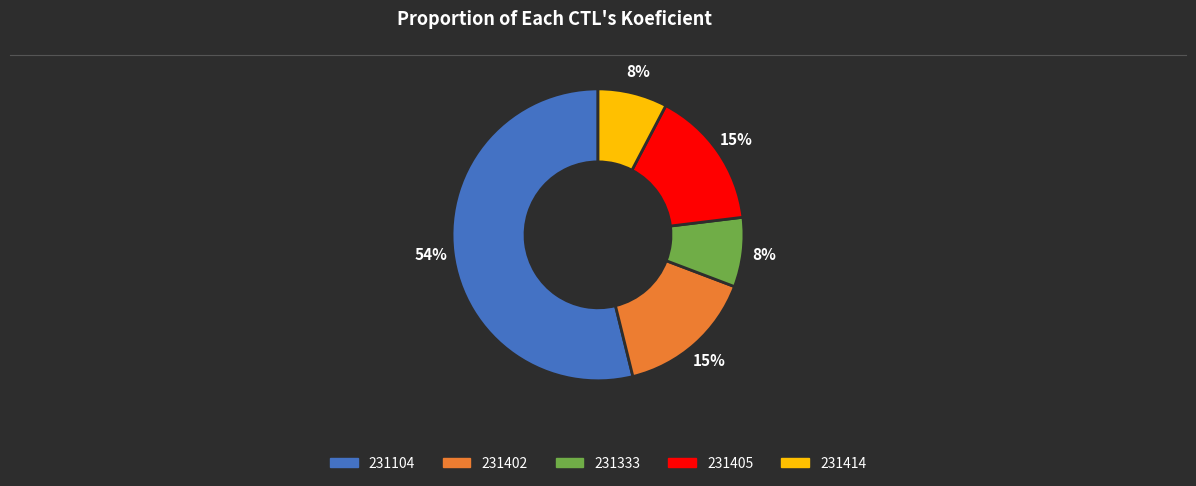

To the nearest percent, what is the difference between the largest and smallest slice percentages?

46%